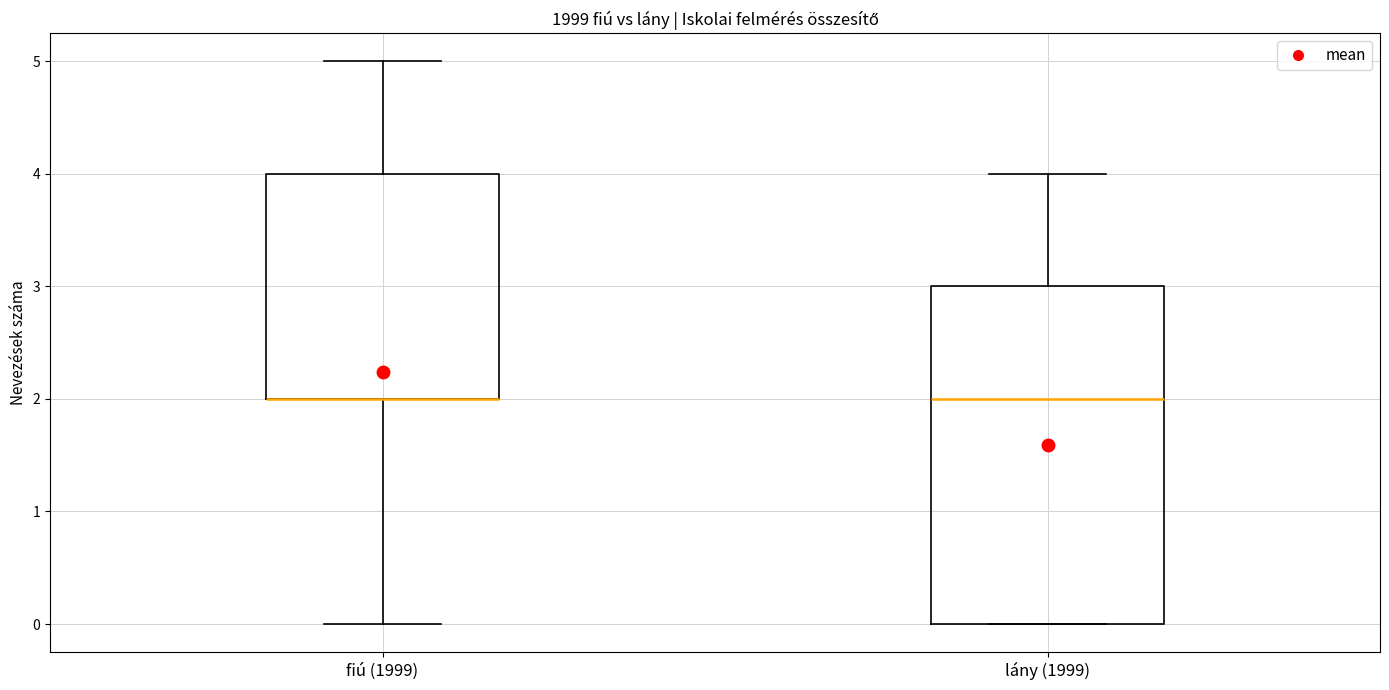

Where does the upper whisker of the box for fiú (1999) end on the y-axis? The values are not printed on the chart, so give them approximately, as read against the axis.

5